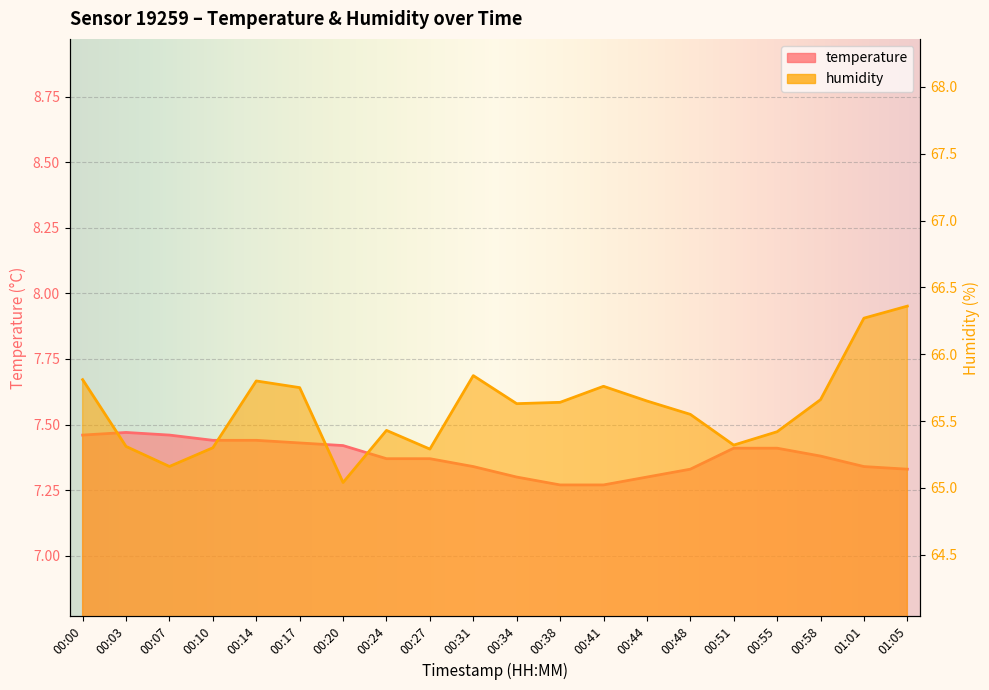

List the series in order of their overall mean, lowest first.

temperature, humidity